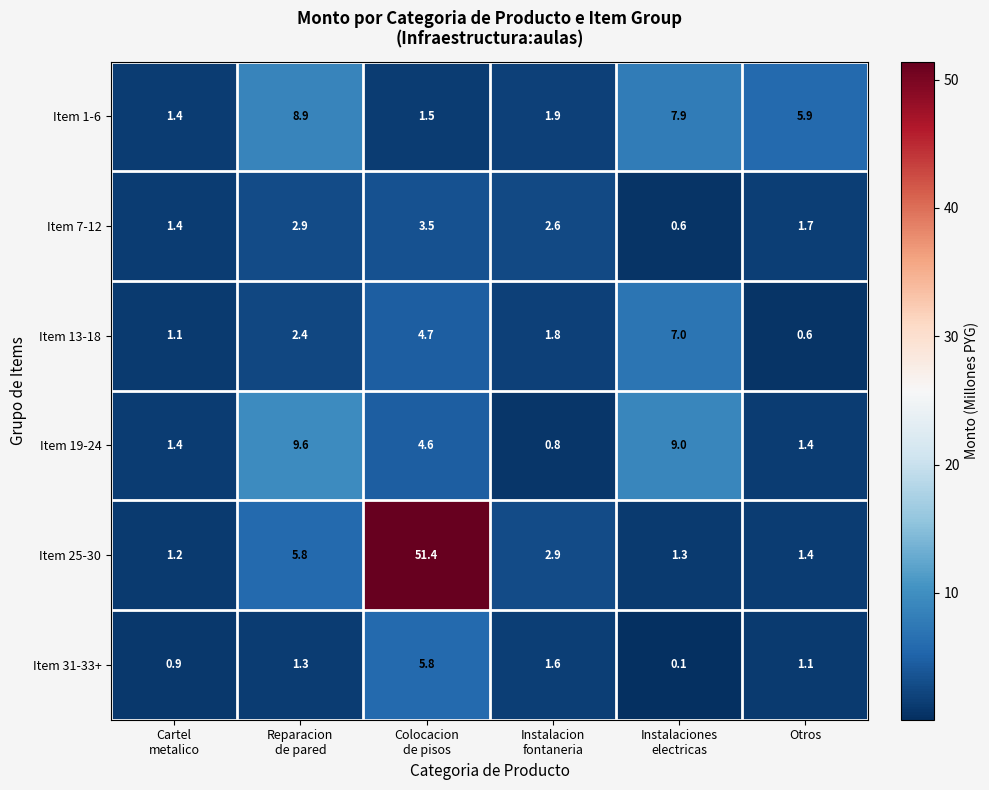

At which label is Item 7-12 closest to 2?

Otros